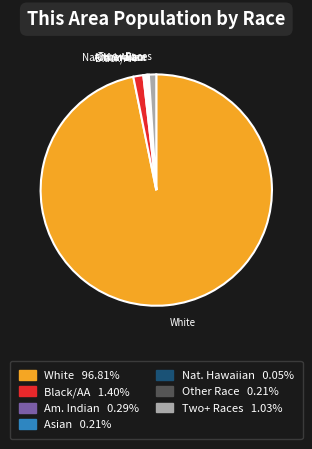

Is there any slice that represents more than half of the pie?

Yes